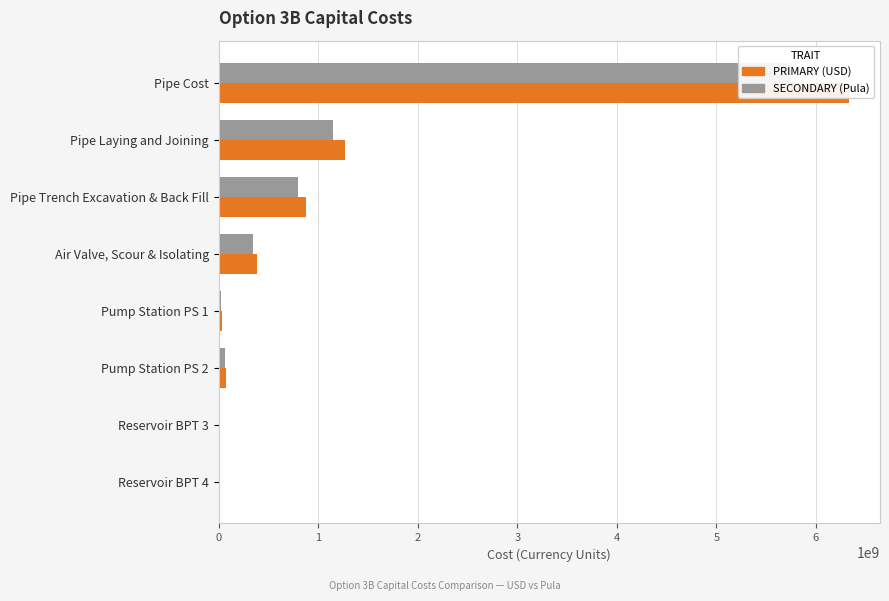

How many data points in Pula (Secondary) are above 349254545?

4